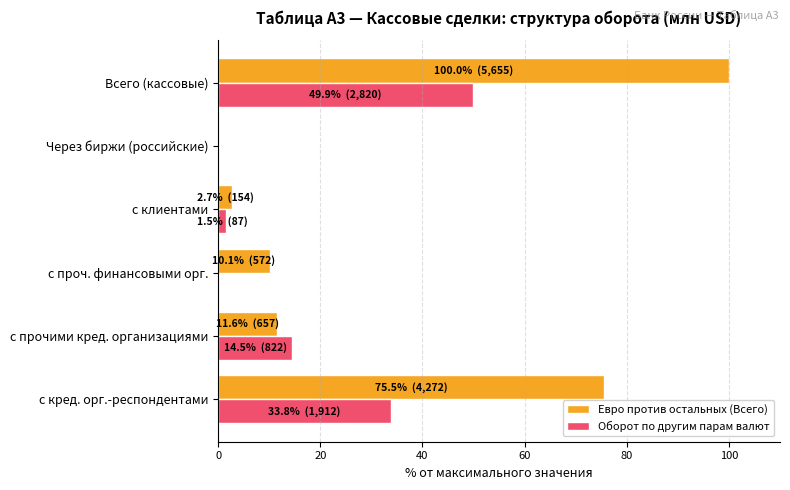

The value of Евро против остальных (Всего) at с прочими кред. организациями is 11.6. True or false?

True